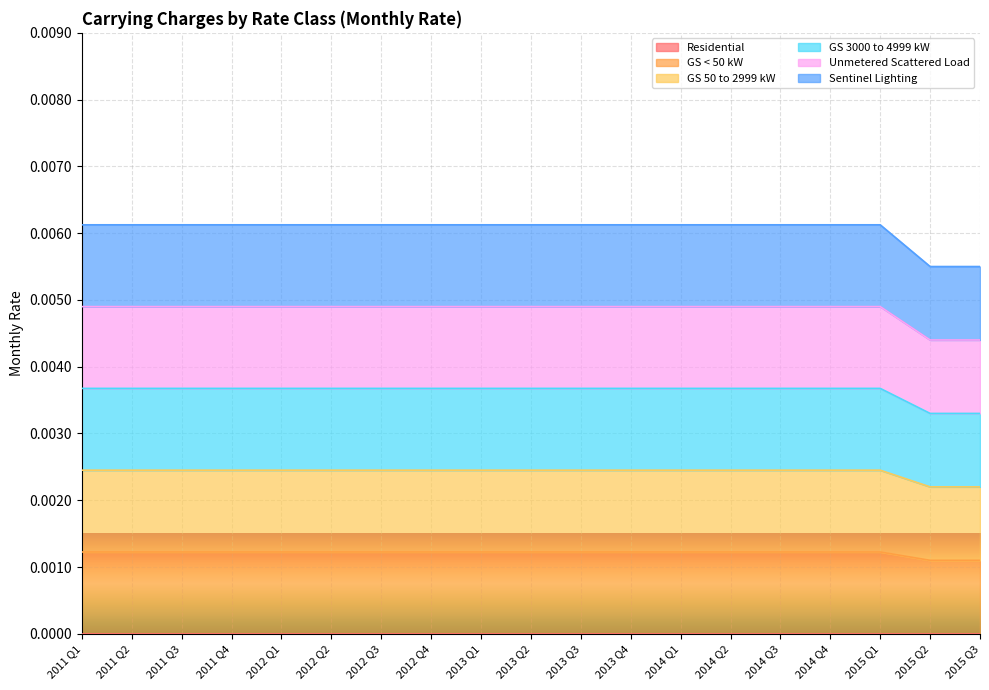

At which label does GS 3000 to 4999 kW reach its minimum?

2015 Q2